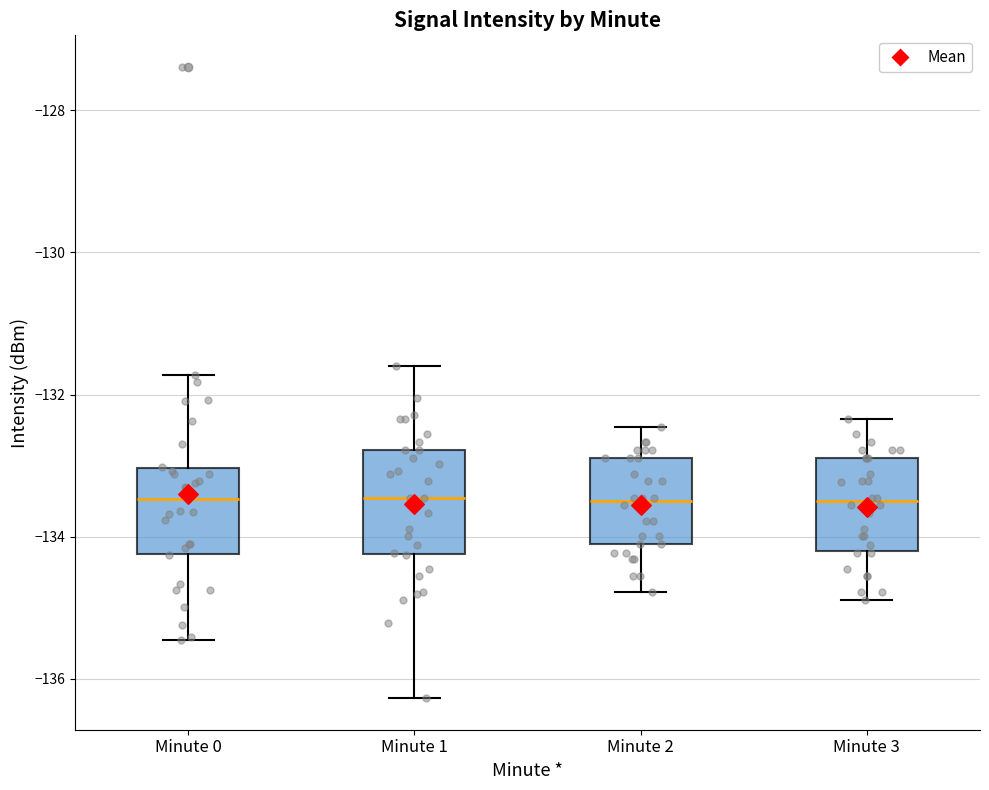

Where does the median line of the box for Minute 3 sit on the y-axis? The values are not printed on the chart, so give them approximately, as read against the axis.

-133.6